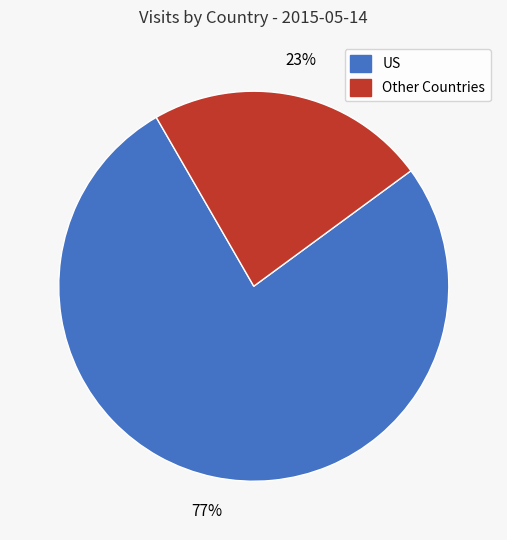

Does any single category account for the majority?

Yes